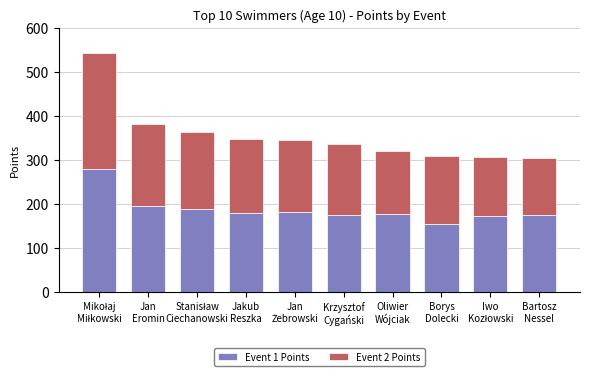

What is the minimum value for Event 1 Points?

155